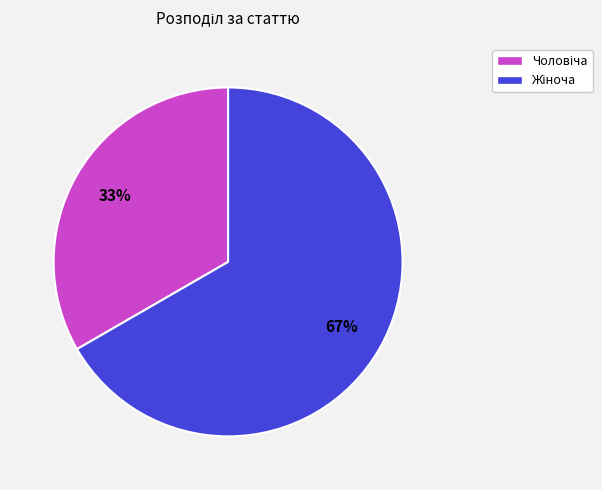

What percentage is the Жіноча slice, to the nearest percent?

67%